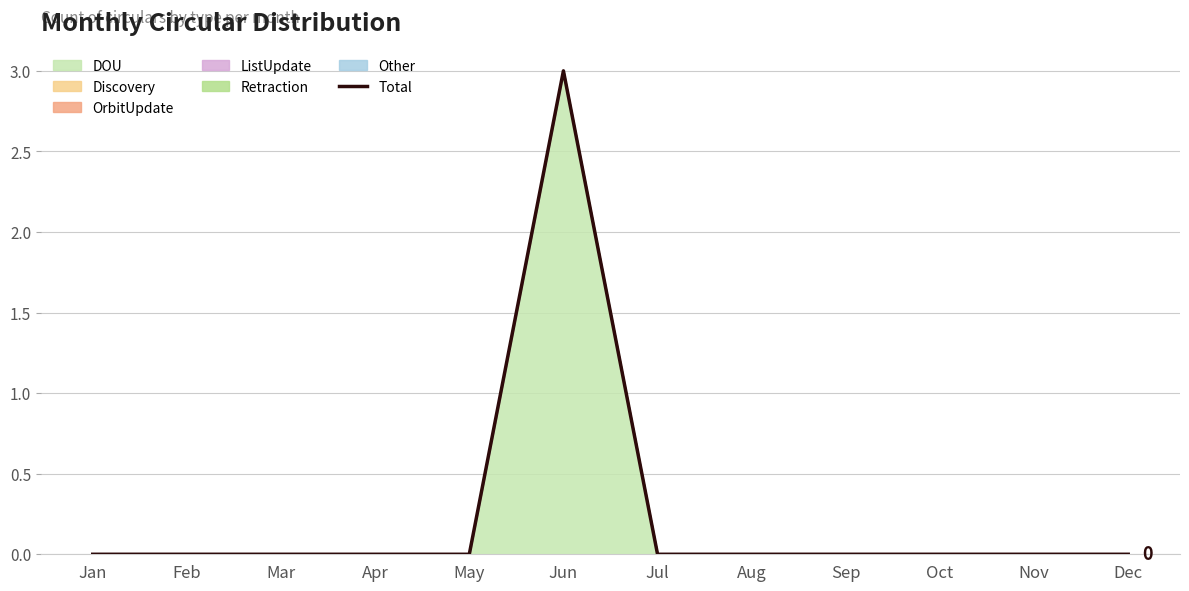

What is the value of the 6th point from the left?

3